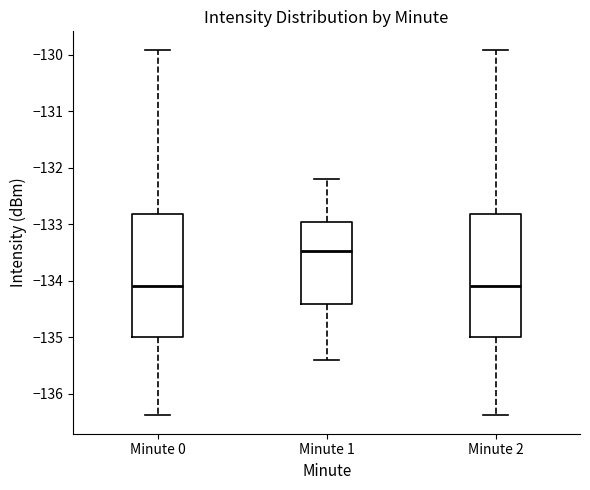

Which box has the highest median line?

Minute 1